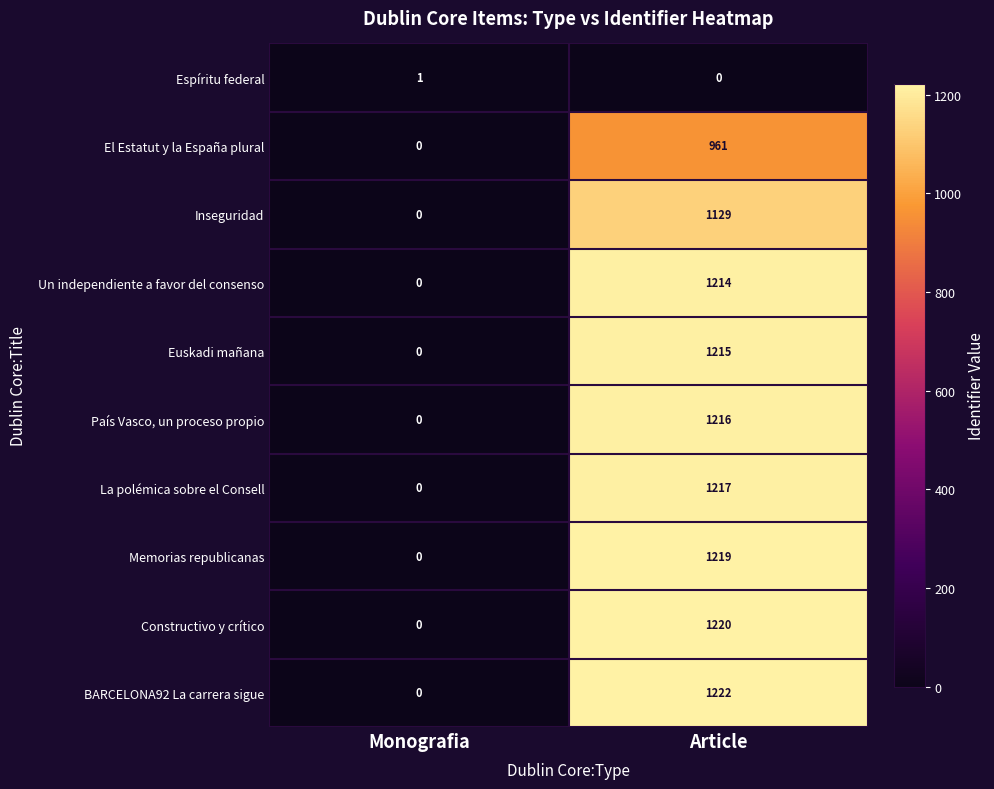

What is the total value across all series at Monografia?

1